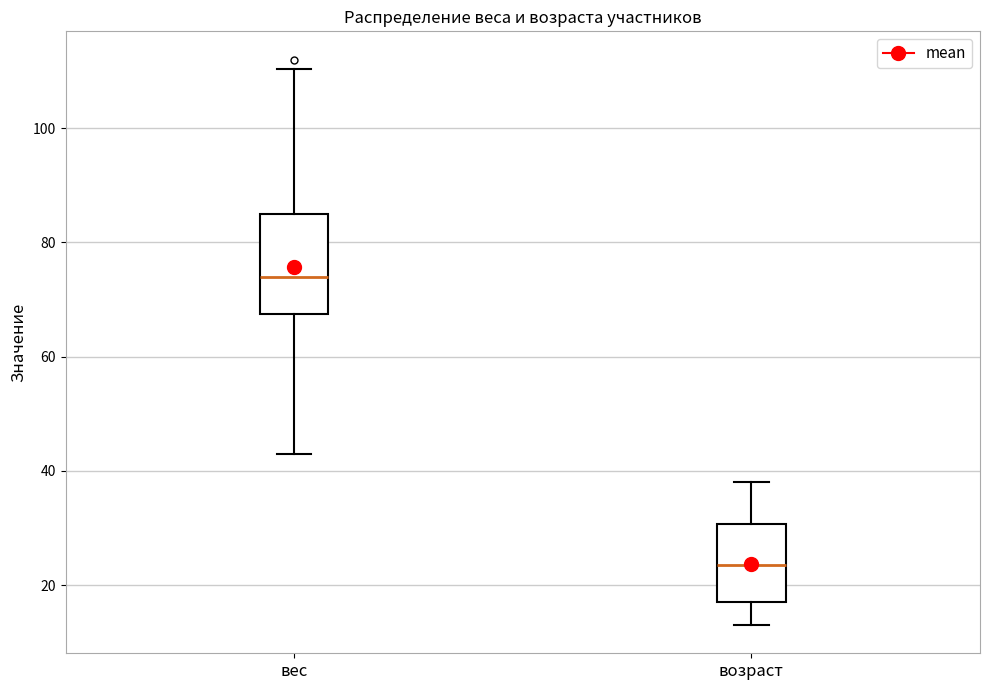

Where is the lower edge of the box for возраст on the y-axis? The values are not printed on the chart, so give them approximately, as read against the axis.

18